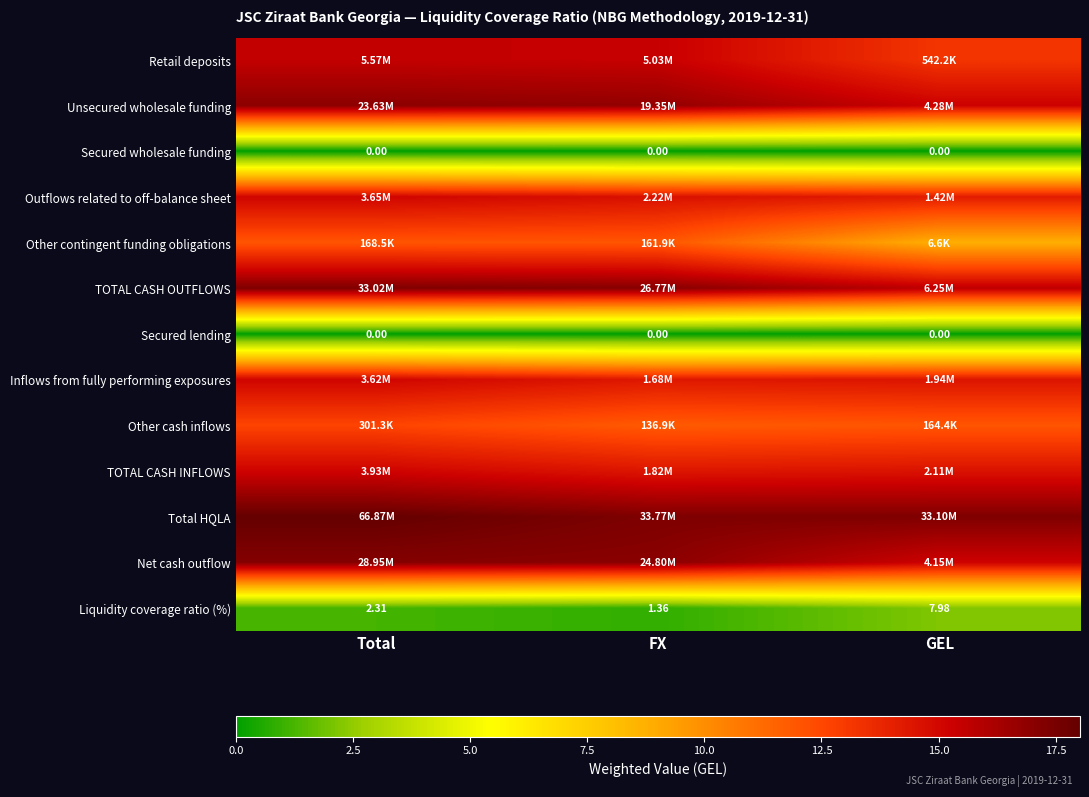

What is the difference between the highest and lowest values at GEL?

17.3